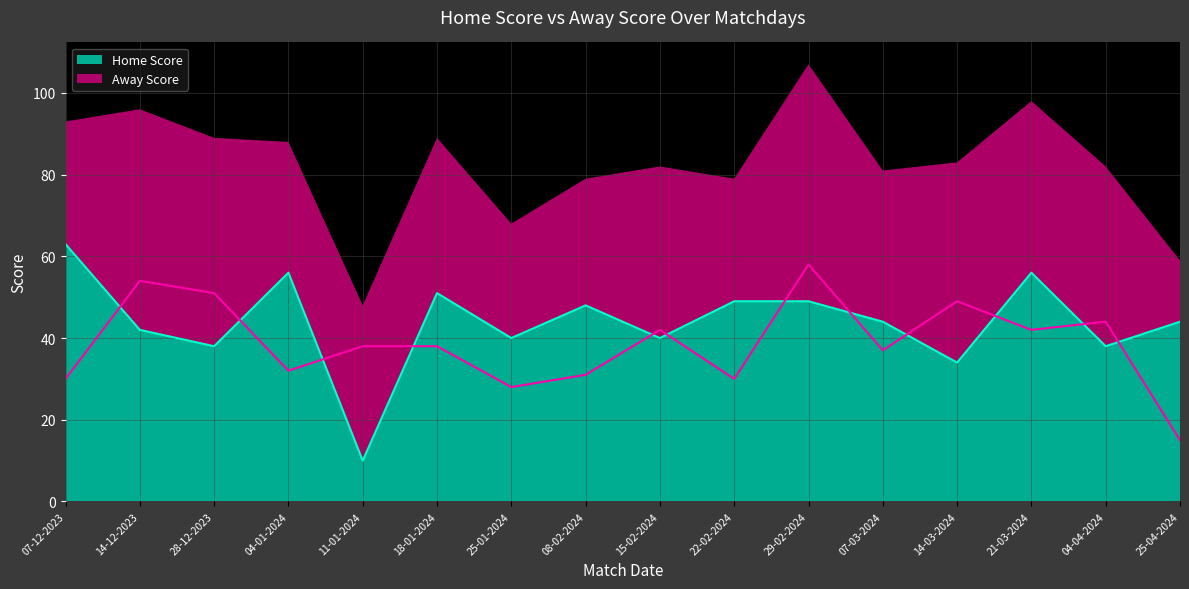

What is the label of the 9th point from the right?

08-02-2024